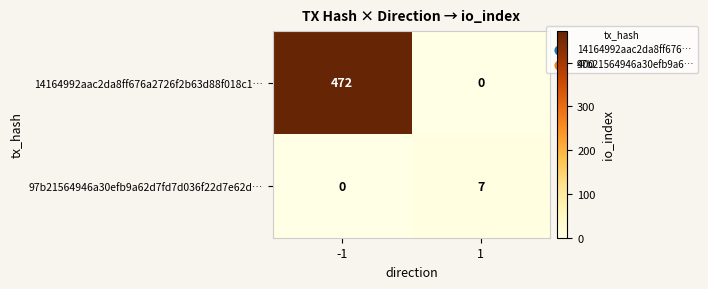

Read the 14164992aac2da8ff676a2726f2b63d88f018c1… value at -1, to the nearest 50.

450